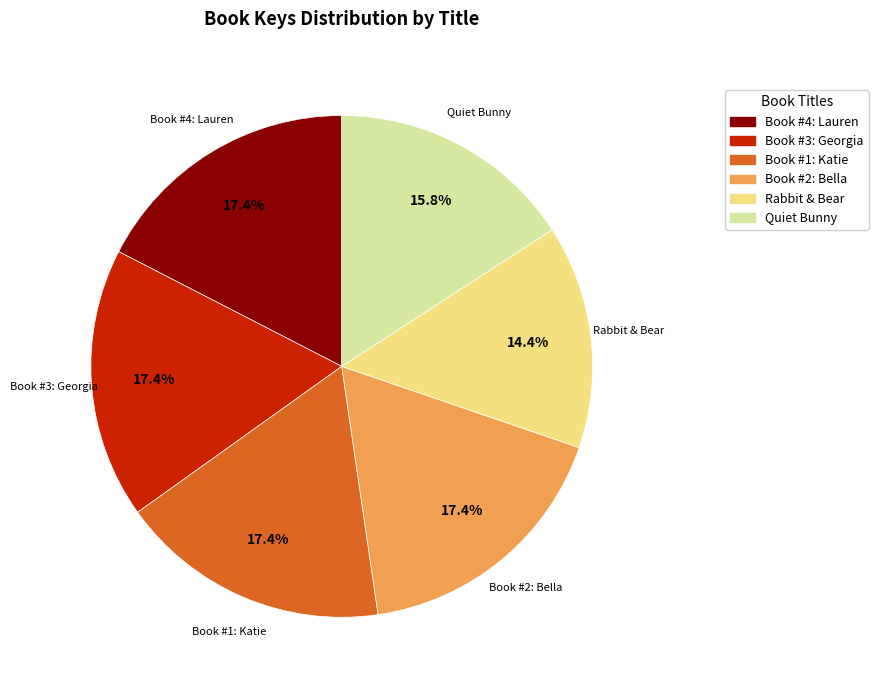

Is it true that Quiet Bunny is 7% of the pie?

False